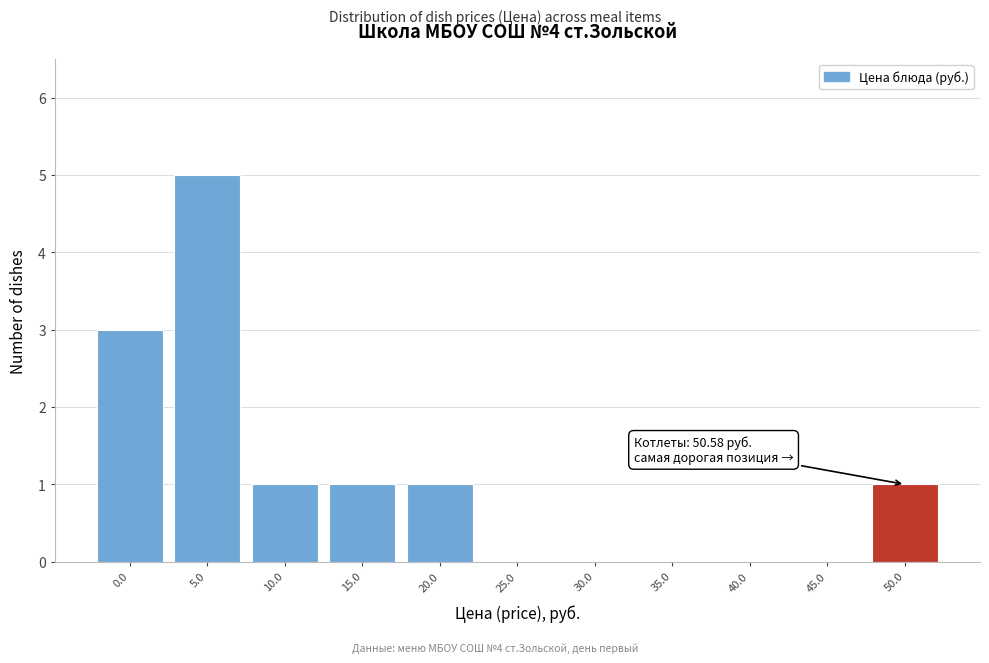

Reading left to right, list all the values displayed in this chart.

0.0=3	5.0=5	10.0=1	15.0=1	20.0=1	25.0=0	30.0=0	35.0=0	40.0=0	45.0=0	50.0=1